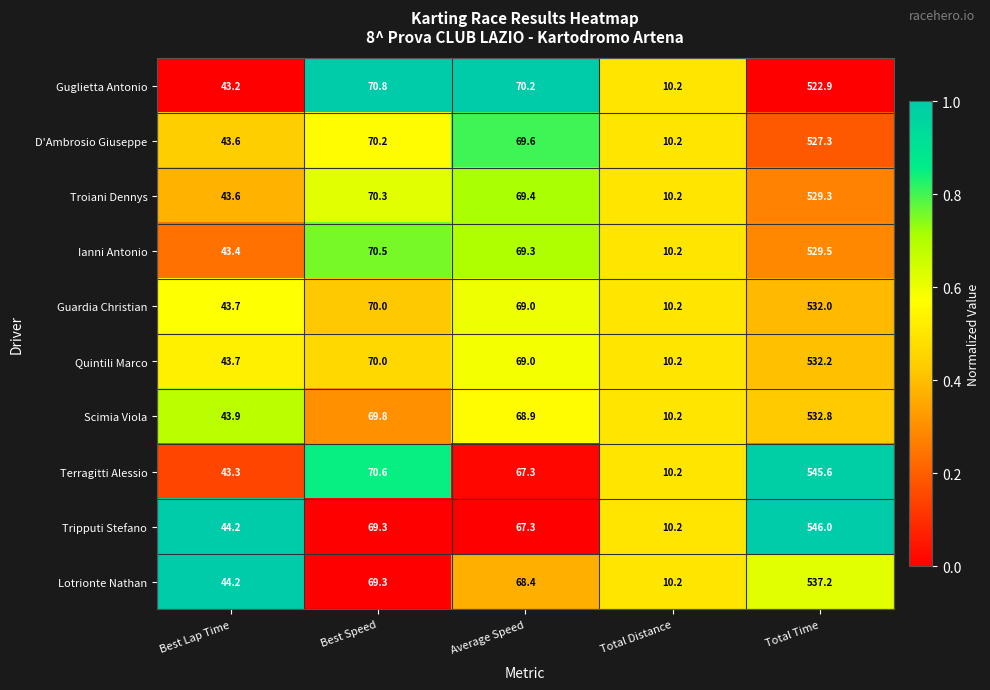

What is the highest value of the D'Ambrosio Giuseppe series?

527.3